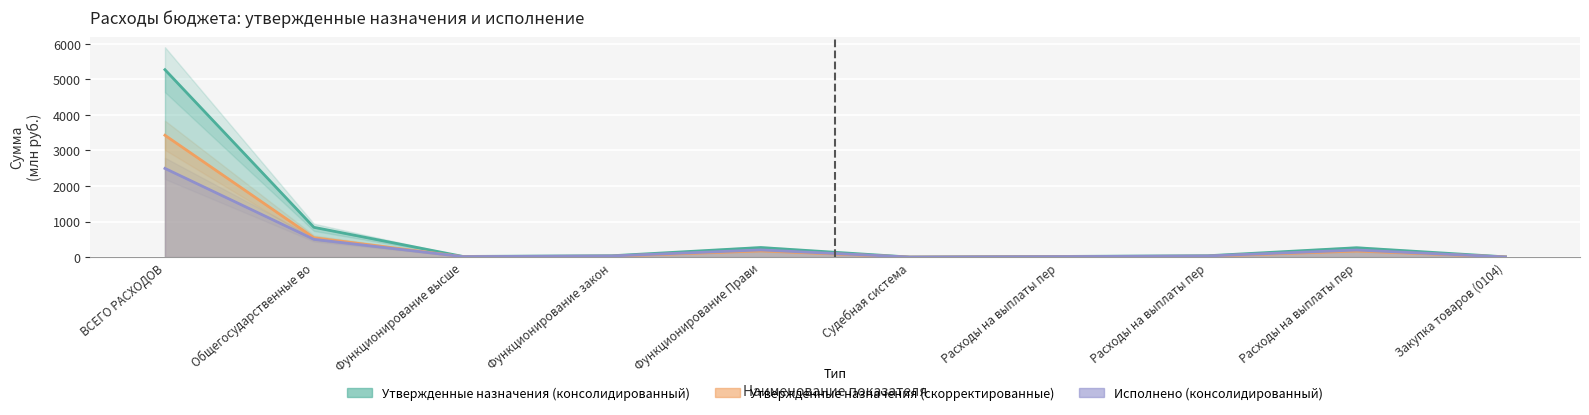

What are all the series names shown in the legend?

Утвержденные назначения (консолидированный), Утвержденные назначения (скорректированные), Исполнено (консолидированный)